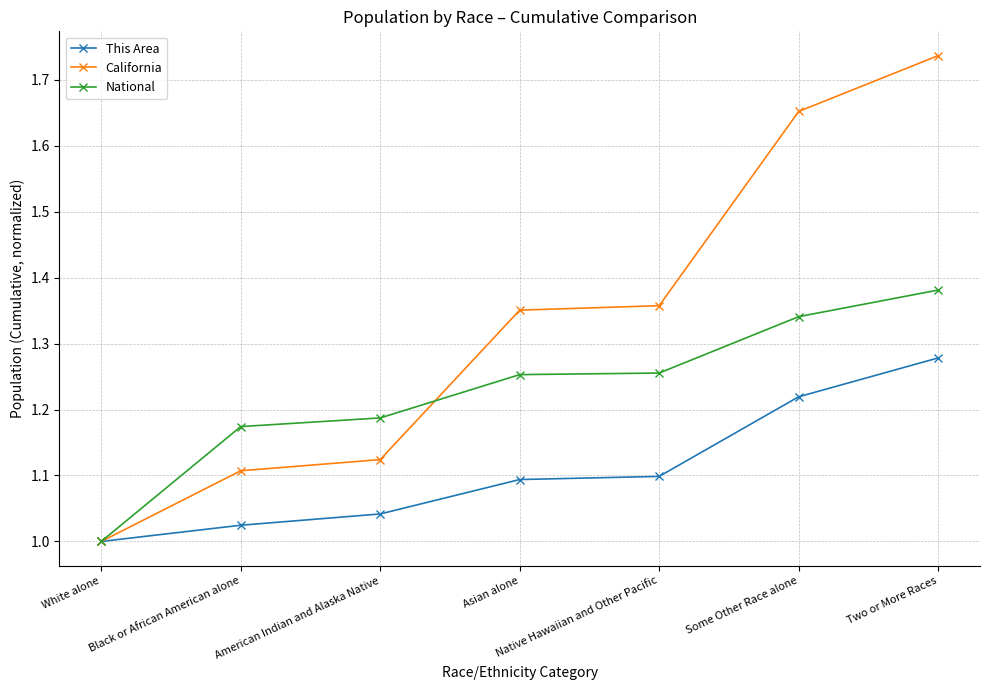

What is the label of the 1st point from the left?

White alone